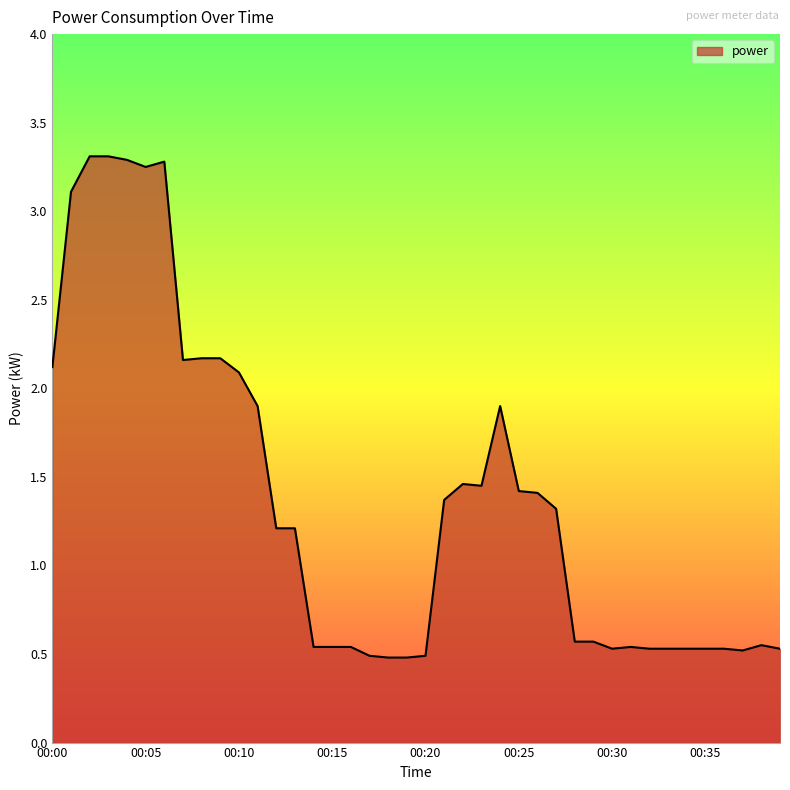

What is the greatest value displayed?

3.3